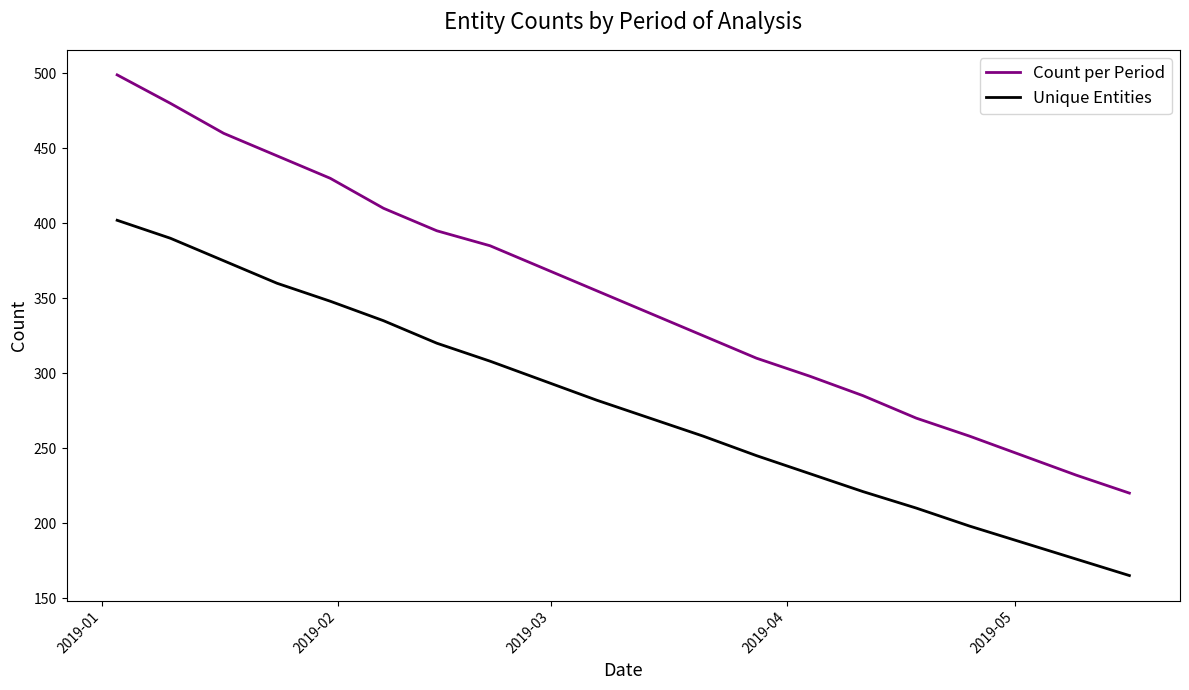

Which series has the widest spread of values?

Count per Period